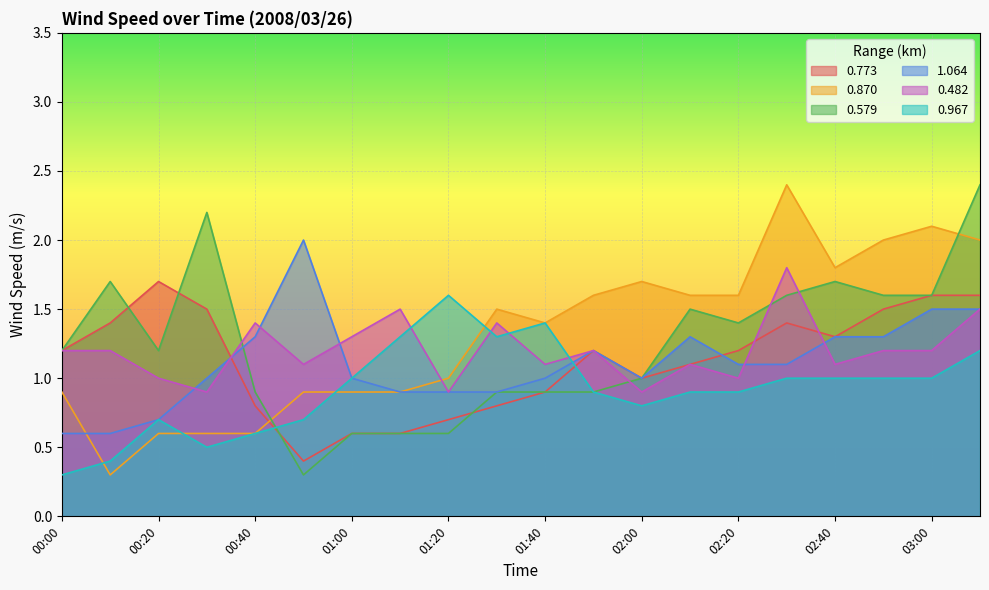

What is the sum of the 0.870 values at 00:10 and 00:00?

1.2